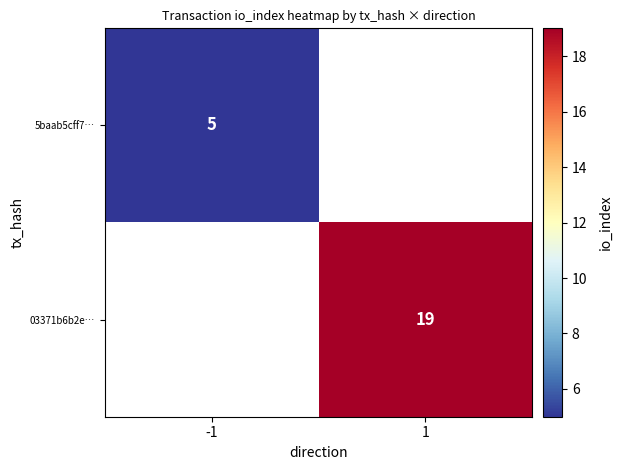

The 5baab5cff7… series shows 1.2 at -1. True or false?

False